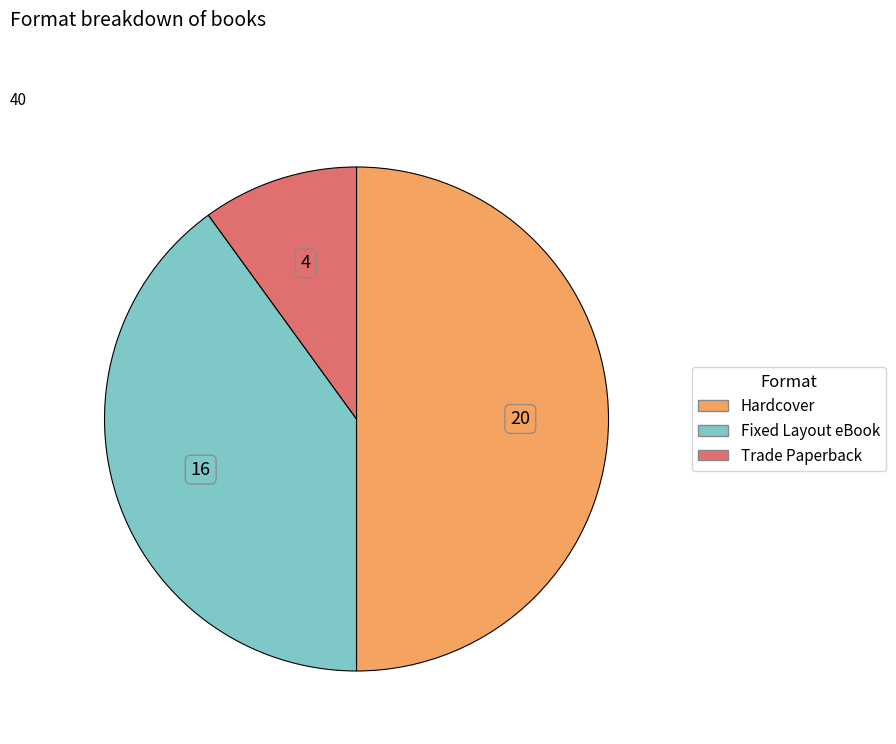

Is it true that Hardcover is 41% of the pie?

False